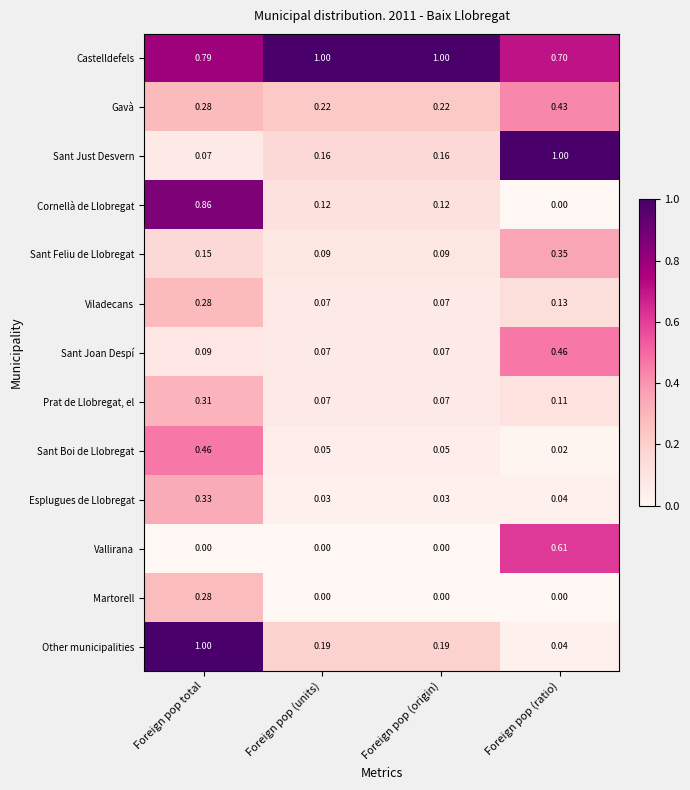

Which series has the widest spread of values?

Other municipalities